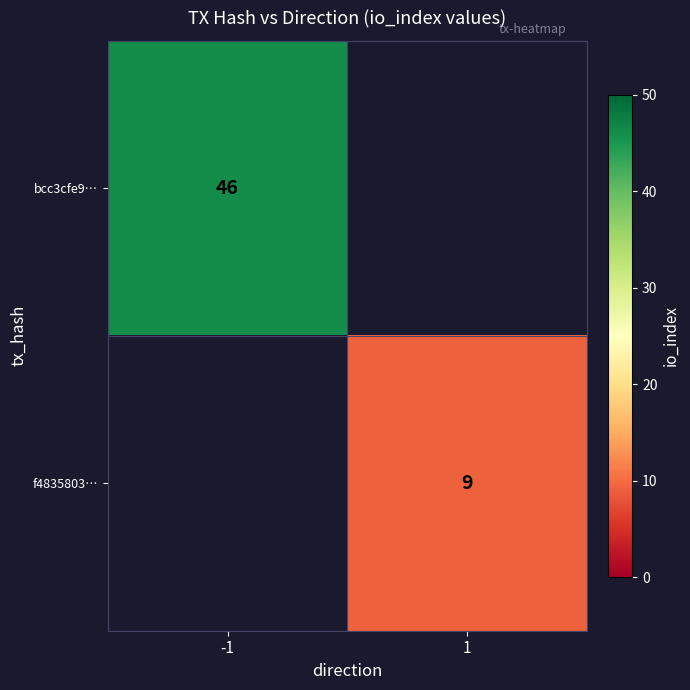

True or false: f4835803… has a value of 14 at 1.

False